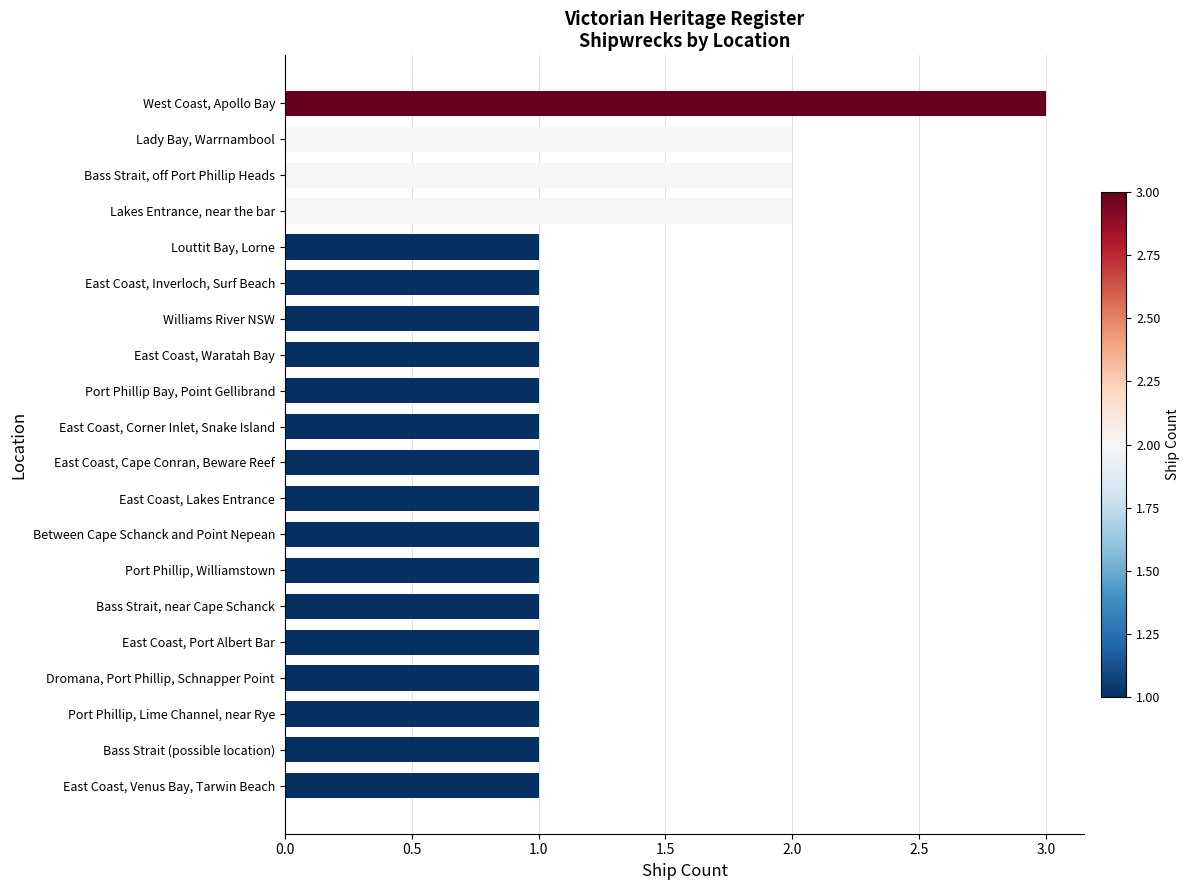

Which has a higher value, East Coast, Venus Bay, Tarwin Beach or Lakes Entrance, near the bar?

Lakes Entrance, near the bar